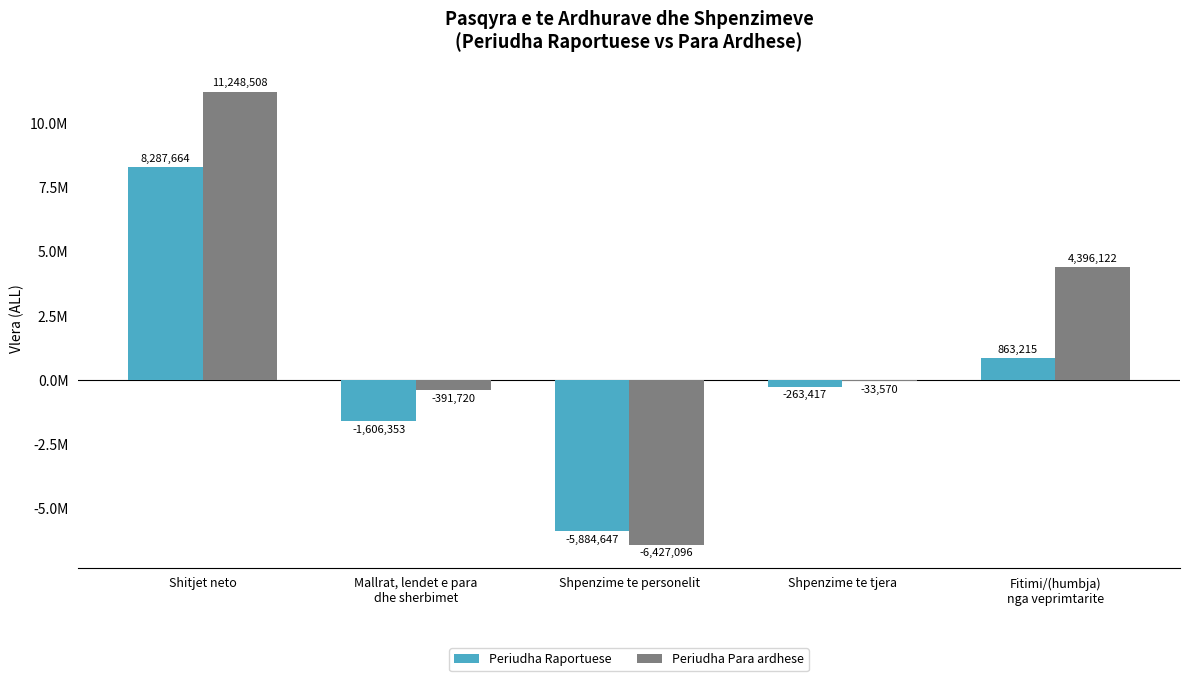

Reading left to right, what are all the values shown in this chart?

Periudha Raportuese: Shitjet neto=8287664	Mallrat, lendet e para
dhe sherbimet=-1606353	Shpenzime te personelit=-5884647	Shpenzime te tjera=-263417	Fitimi/(humbja)
nga veprimtarite=863215
Periudha Para ardhese: Shitjet neto=11248508	Mallrat, lendet e para
dhe sherbimet=-391720	Shpenzime te personelit=-6427096	Shpenzime te tjera=-33570	Fitimi/(humbja)
nga veprimtarite=4396122